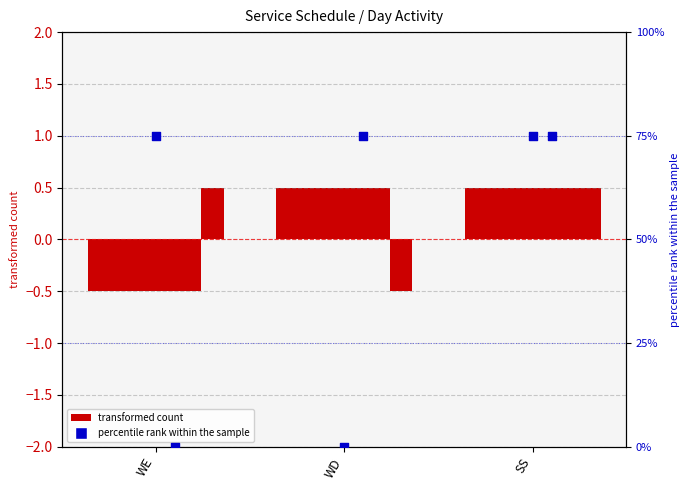

Which series has the largest total across all categories?

percentile rank within the sample